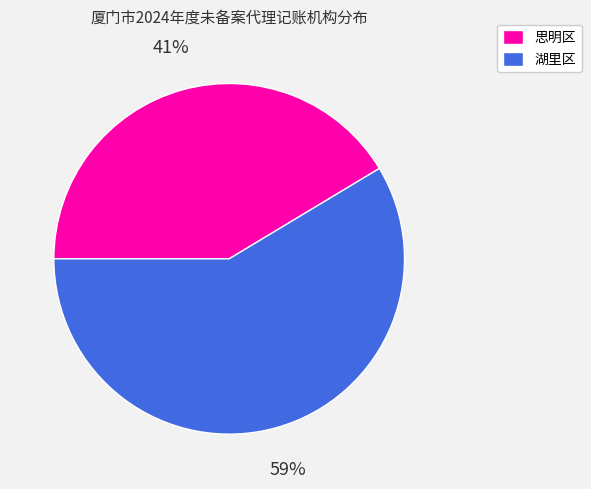

How many segments does this pie chart have?

2